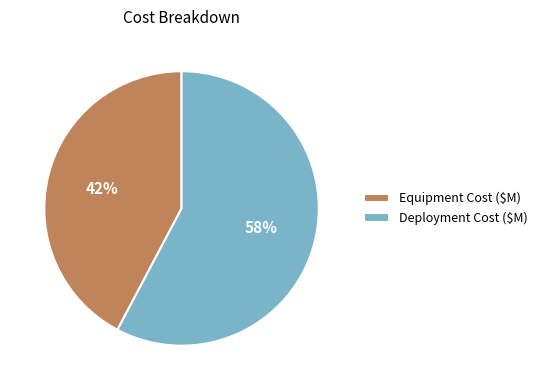

What is the largest slice in the pie chart?

Deployment Cost ($M)